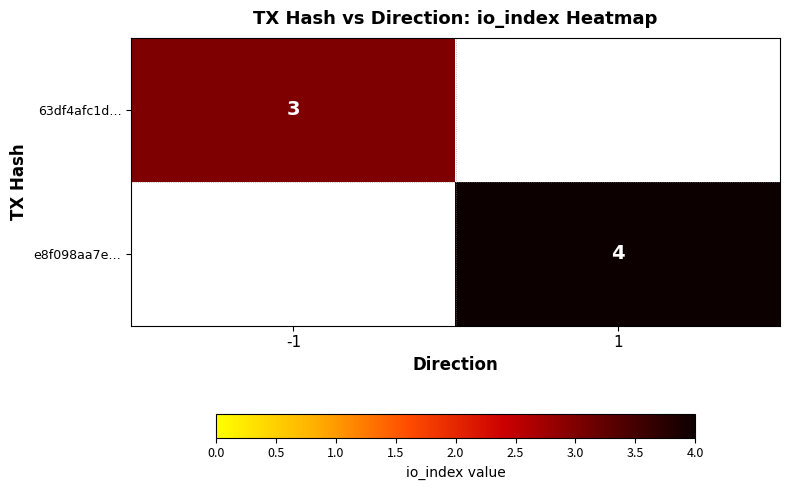

The 63df4afc1d… series shows 5.1 at -1. True or false?

False